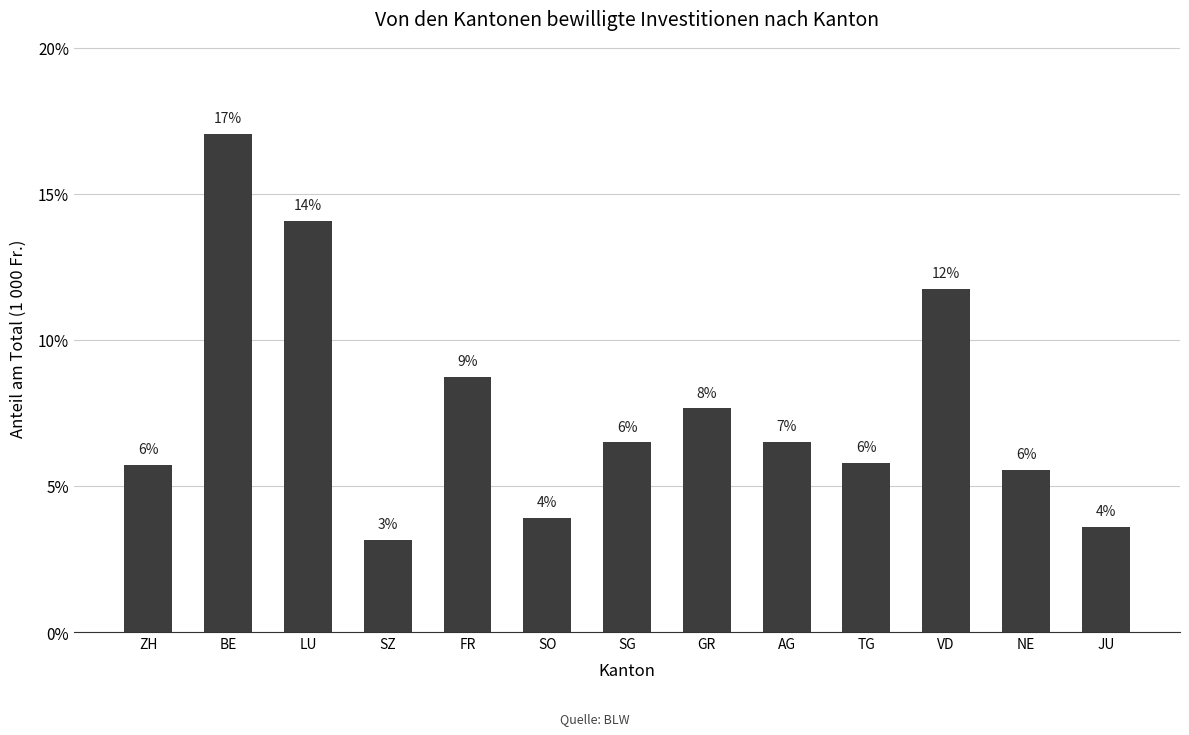

Reading left to right, extract all data points from this chart.

0.1	0.2	0.1	0.0	0.1	0.0	0.1	0.1	0.1	0.1	0.1	0.1	0.0